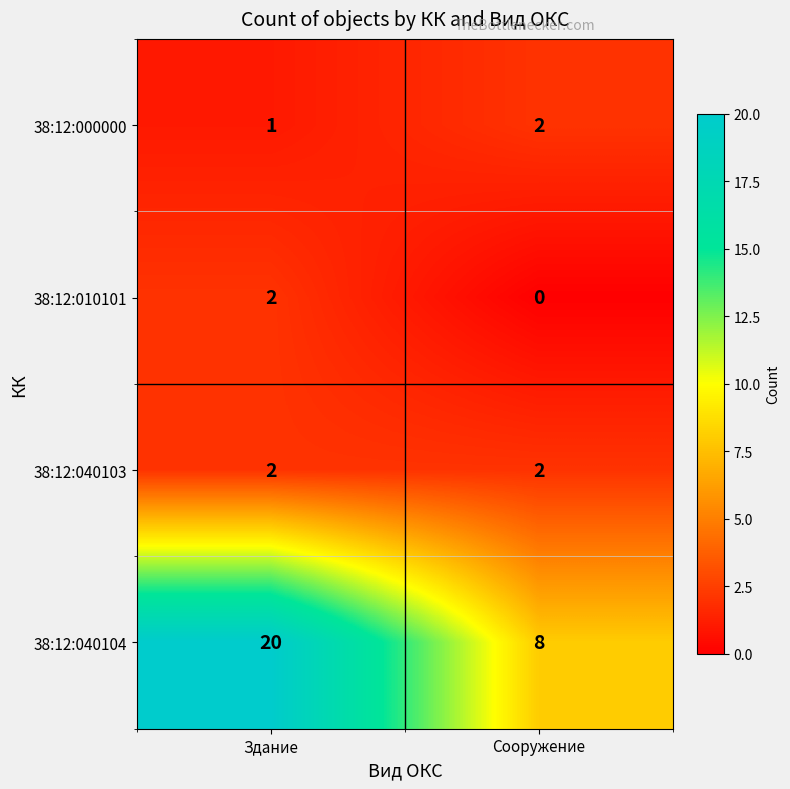

Which category has the highest value across all series?

Здание